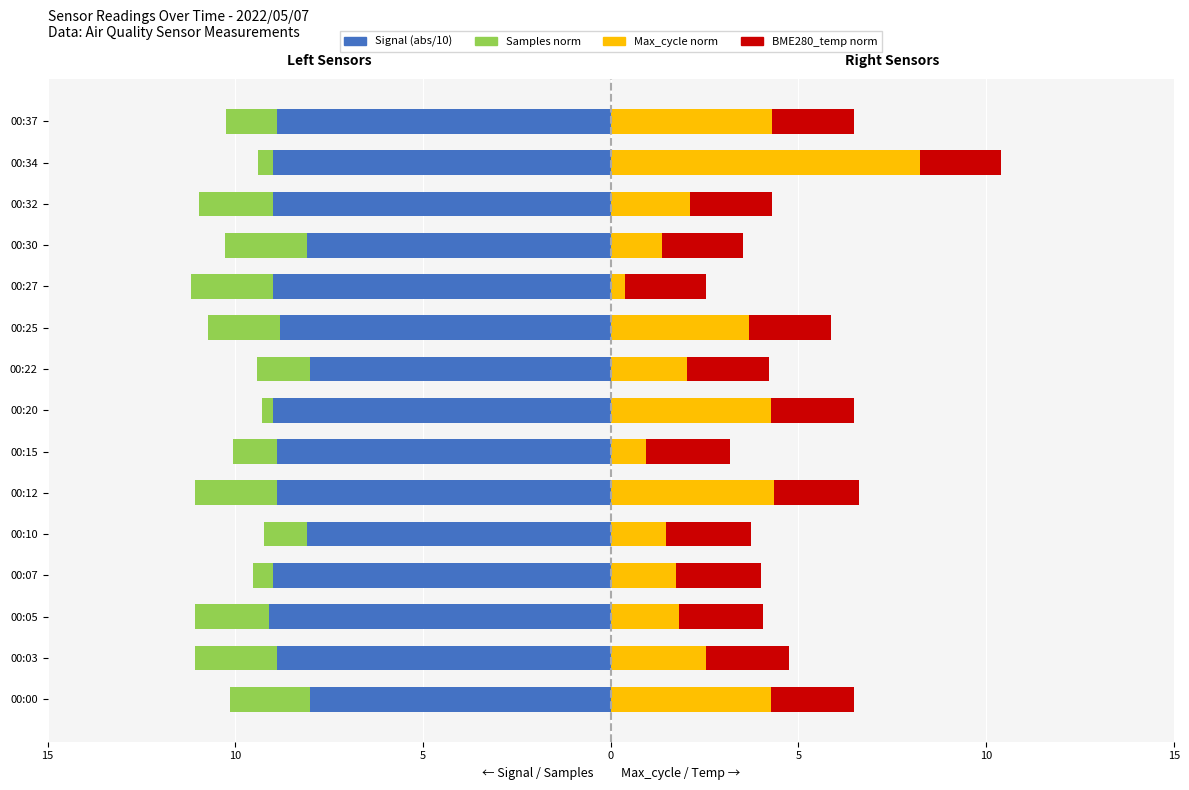

How many bars are there in total?

60